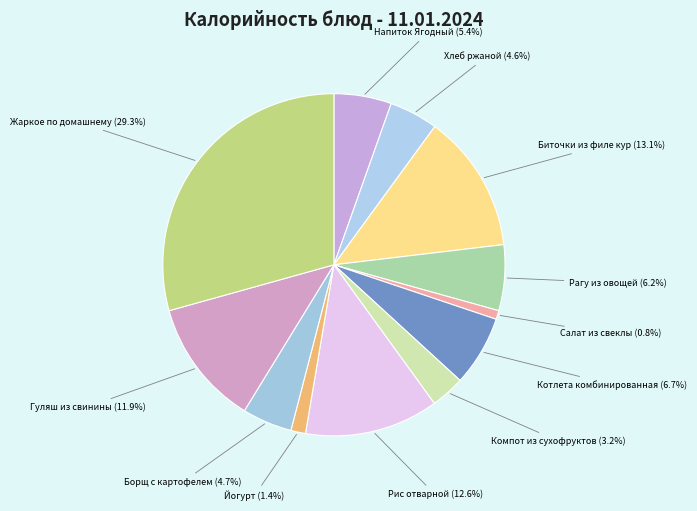

Does Жаркое по домашнему account for over 50% of the chart?

No